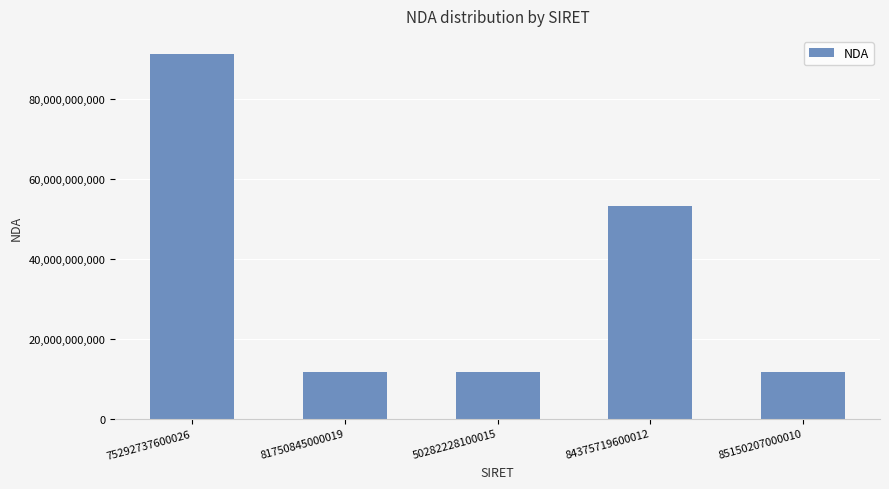

The value at 81750845000019 is 11755543675. True or false?

True